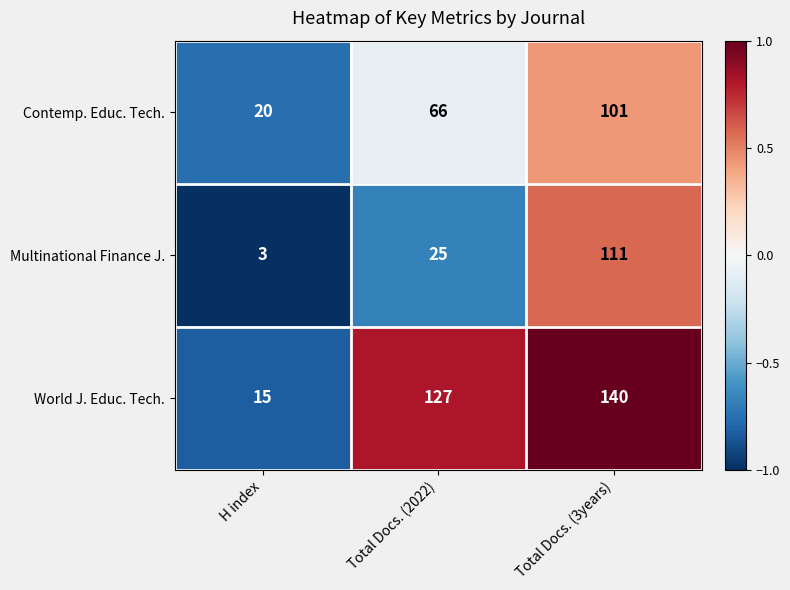

Rank the series by their maximum value, from highest to lowest.

World J. Educ. Tech., Multinational Finance J., Contemp. Educ. Tech.